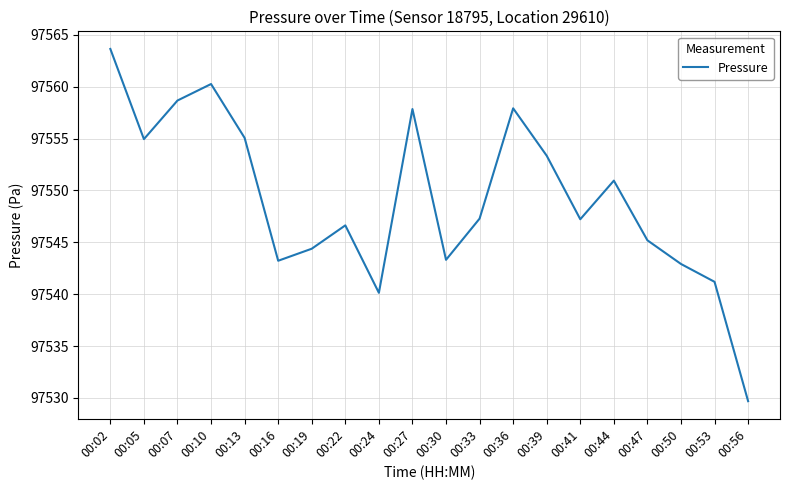

The value at 00:39 is 49728.3. True or false?

False